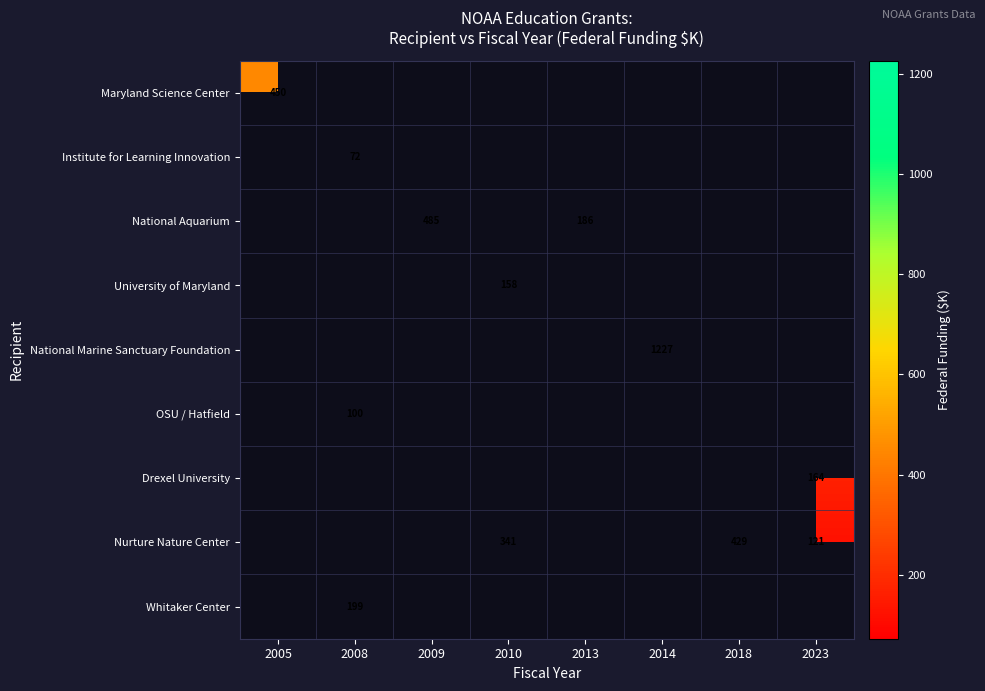

Where is Maryland Science Center nearest to the value 449?

2005